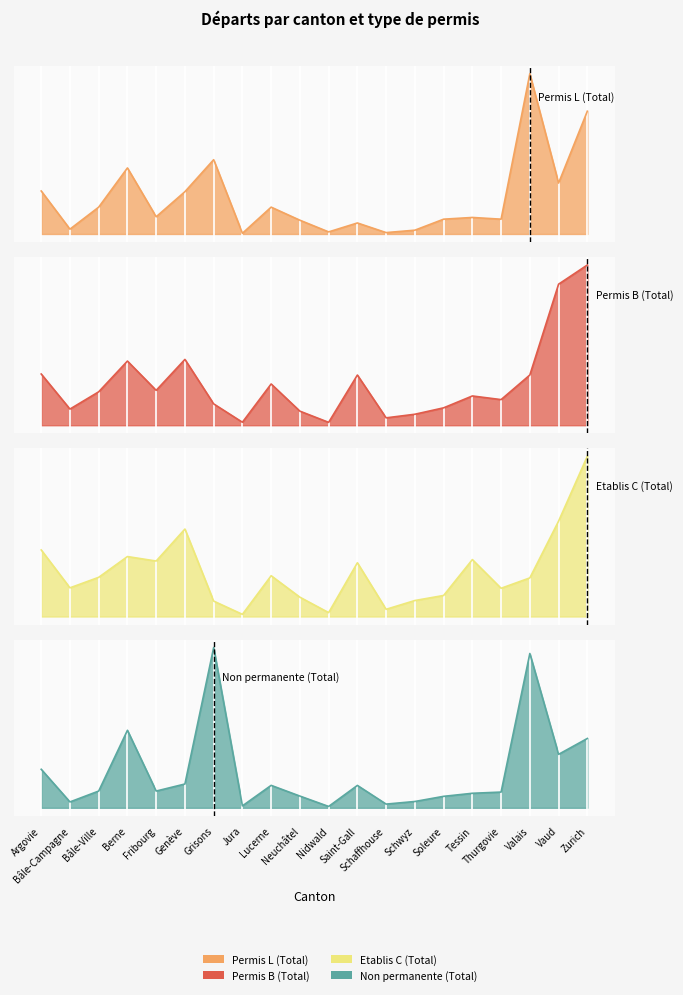

What is the label of the 17th point from the left?

Thurgovie